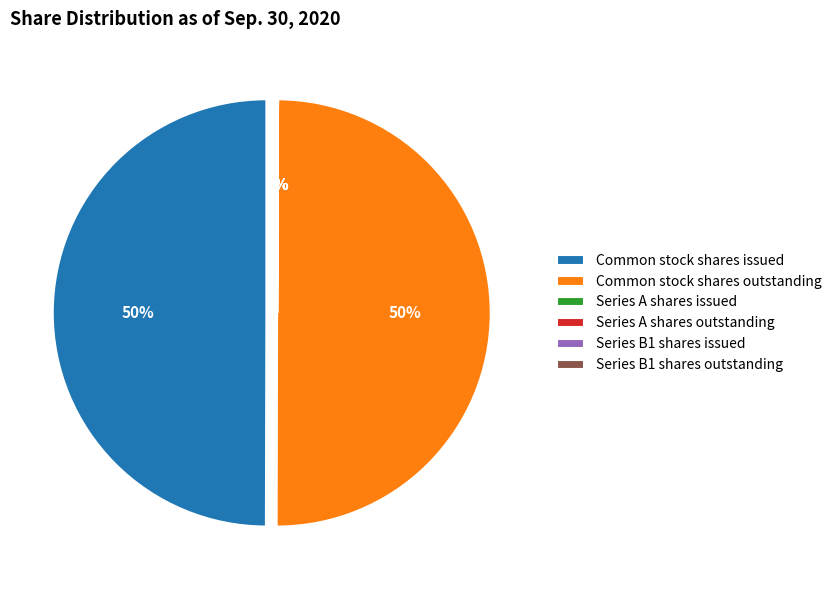

What percentage do Preferred stock (Series B1) shares outstanding and Common stock, shares outstanding together represent?

50.0%